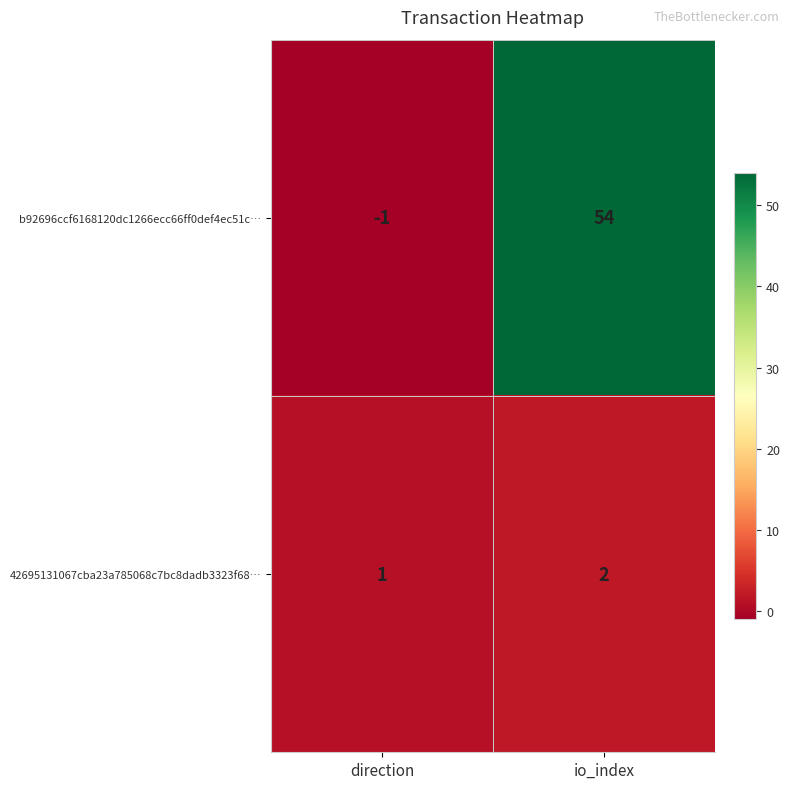

At which label does b92696ccf6168120dc1266ecc66ff0def4ec51c… reach its peak?

io_index